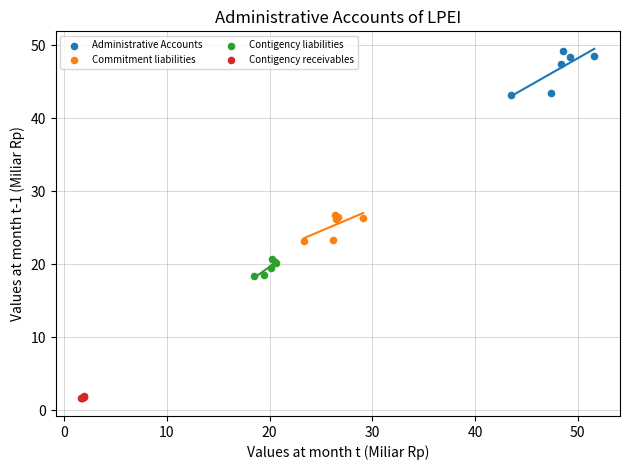

Which series contains the highest Y value?

Administrative Accounts